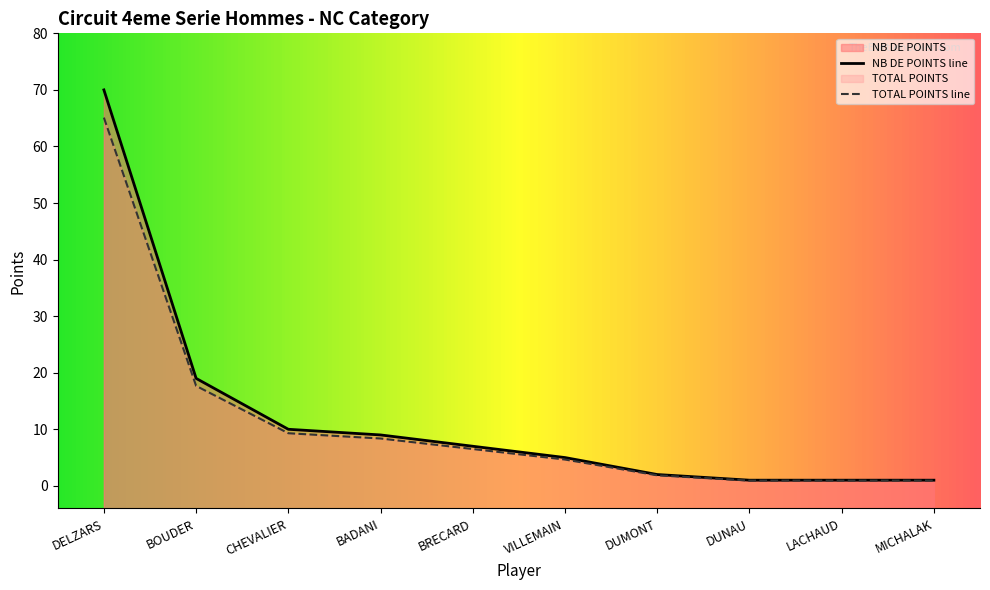

True or false: NB DE POINTS and TOTAL POINTS cross at least once.

False